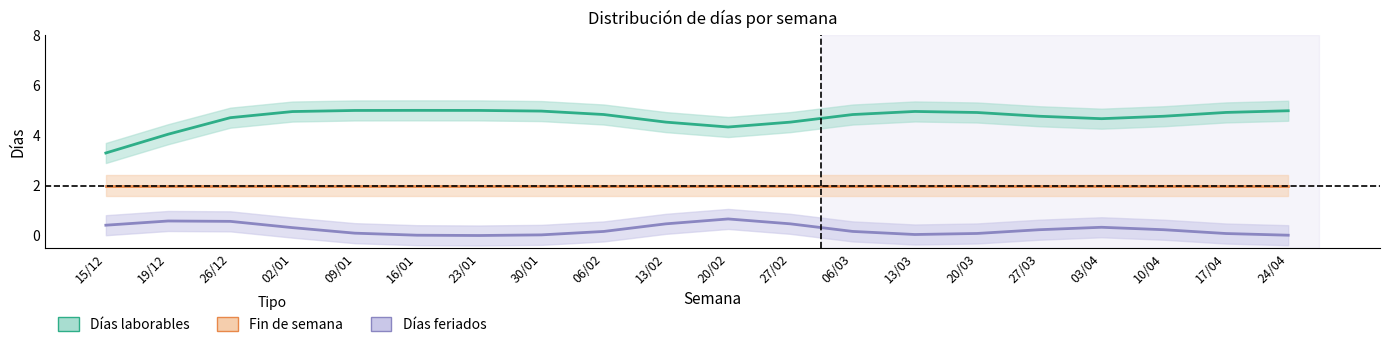

How many Días feriados values are between 0 and 1?

19